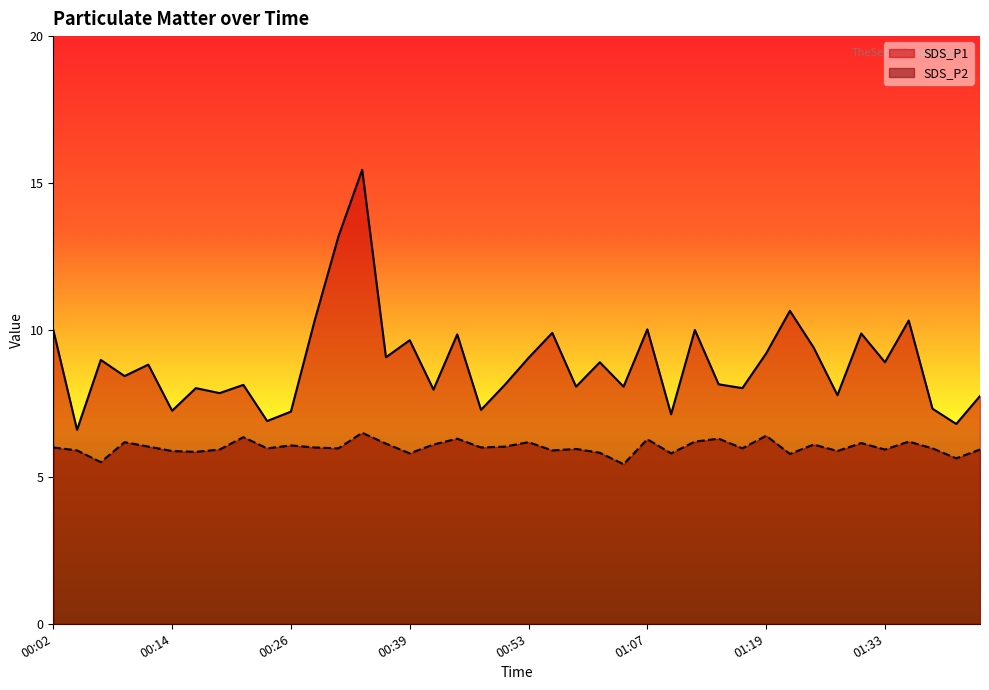

How many lines are shown in the chart?

2